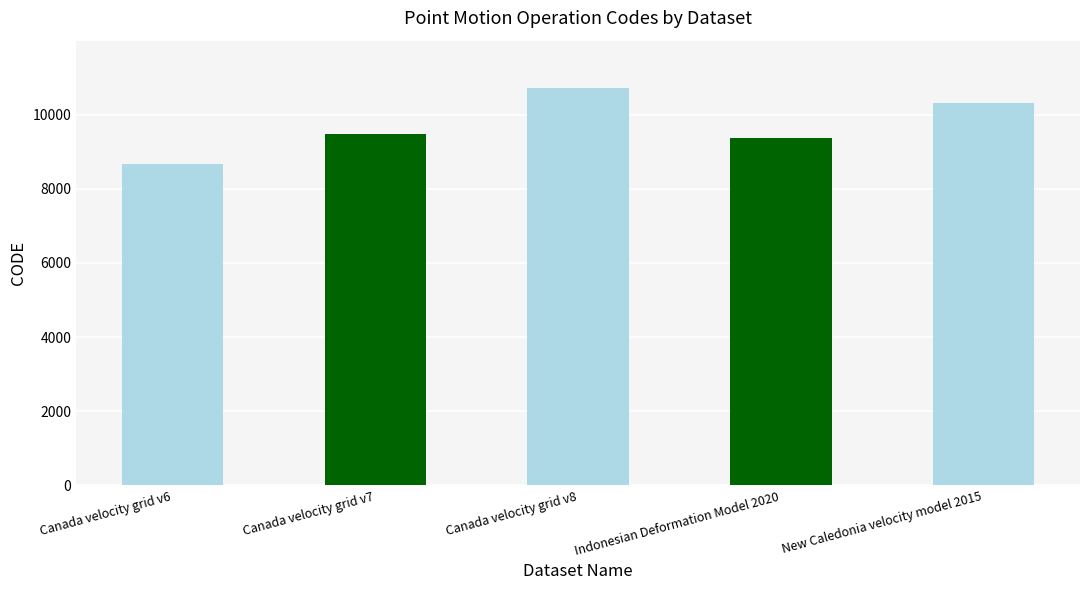

What is the label of the 5th bar from the right?

Canada velocity grid v6